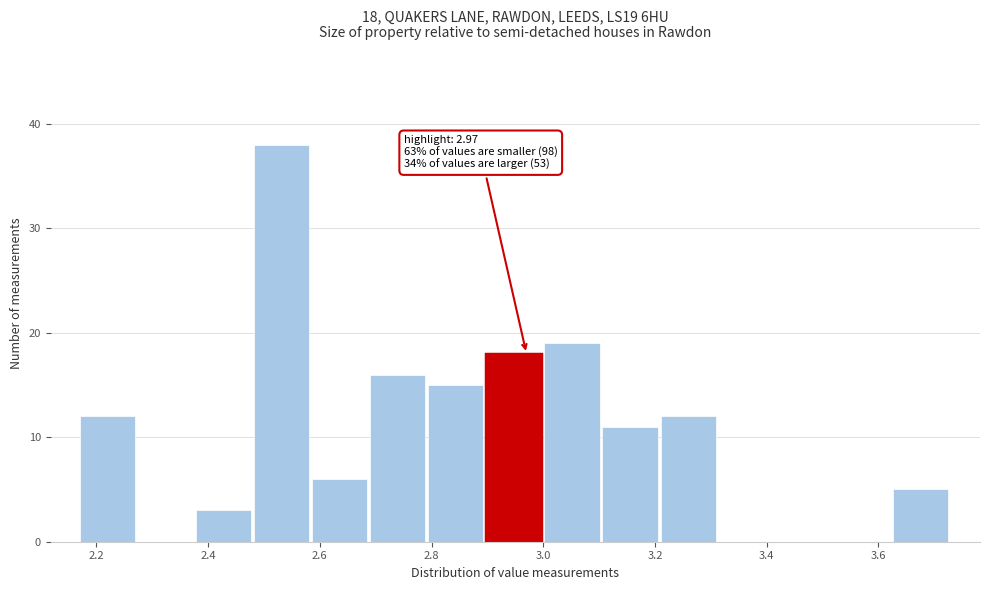

Over which range of the x-axis is the bar tallest?

2.482 to 2.586